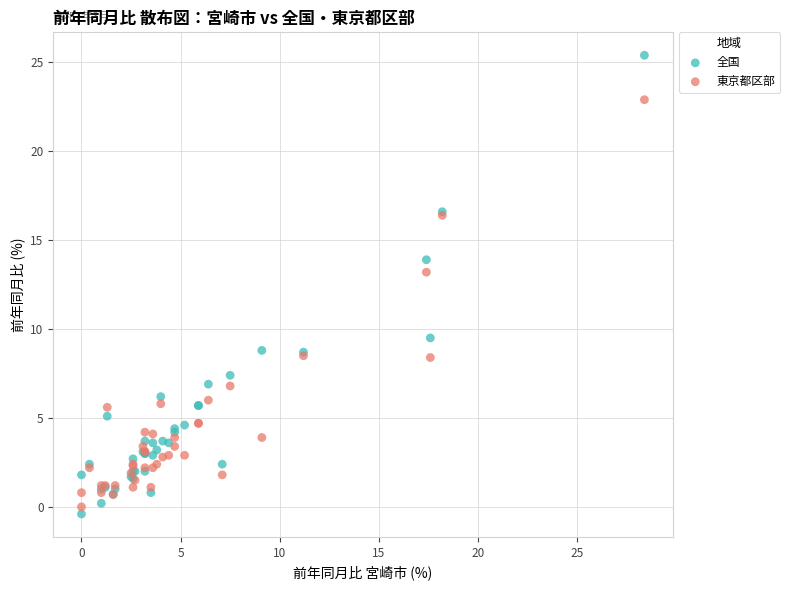

Which series has the widest spread of Y values?

全国